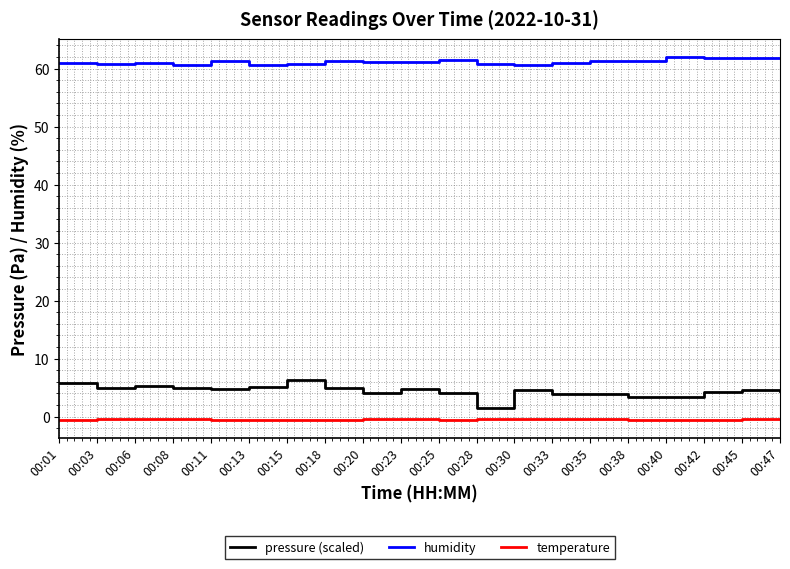

The humidity series shows 60.6 at 00:08. True or false?

True